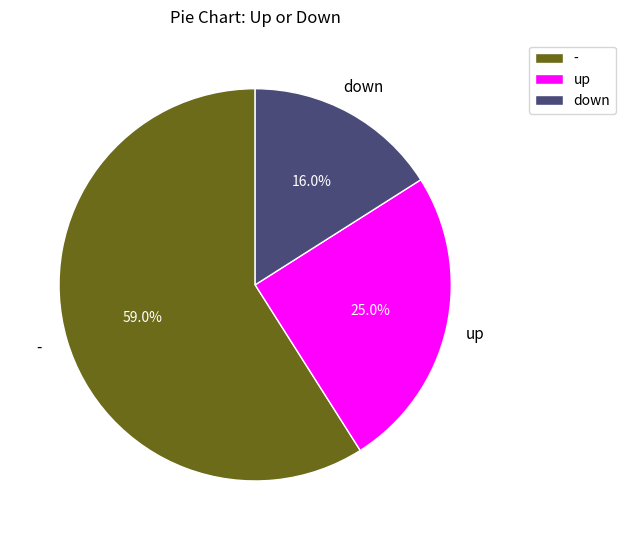

To the nearest percent, what percentage of the pie is up?

25%